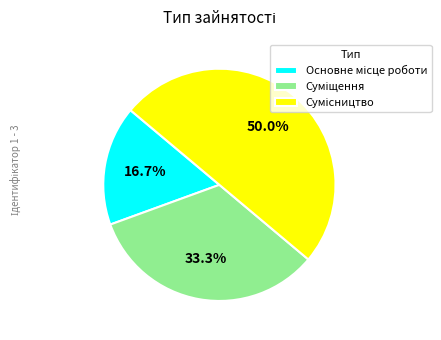

Which has a higher value, Основне місце роботи or Сумісництво?

Сумісництво